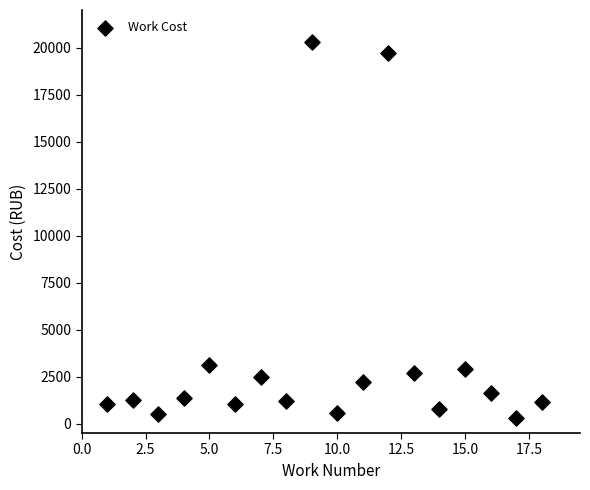

What is the range of Y values (max minus min)?

20025.0